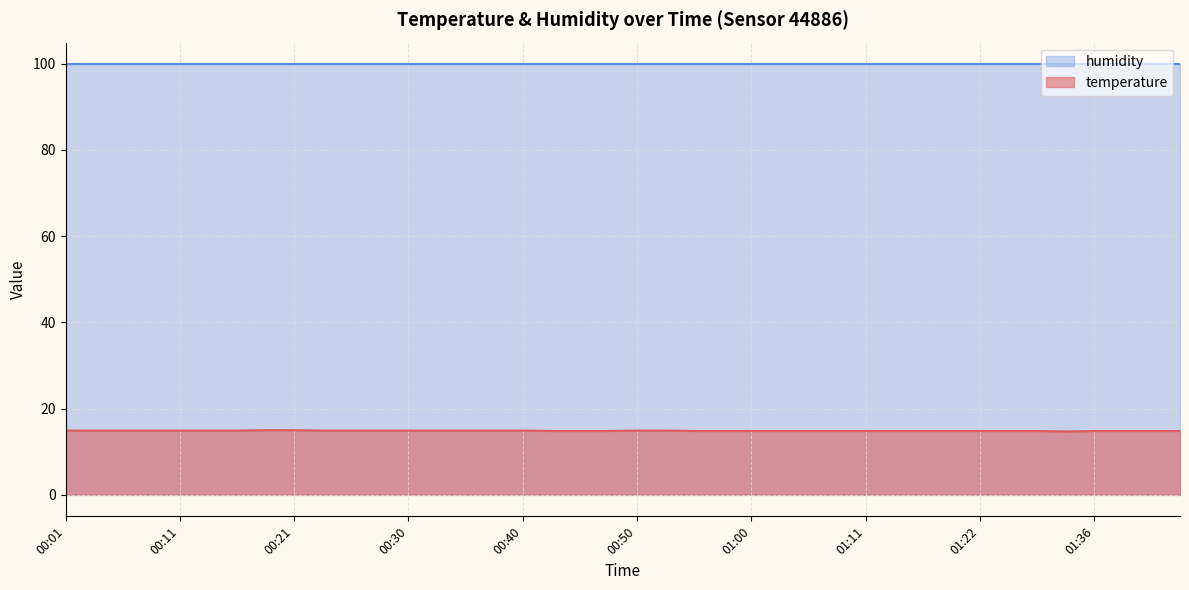

What is the value of the 10th point from the left?

14.9